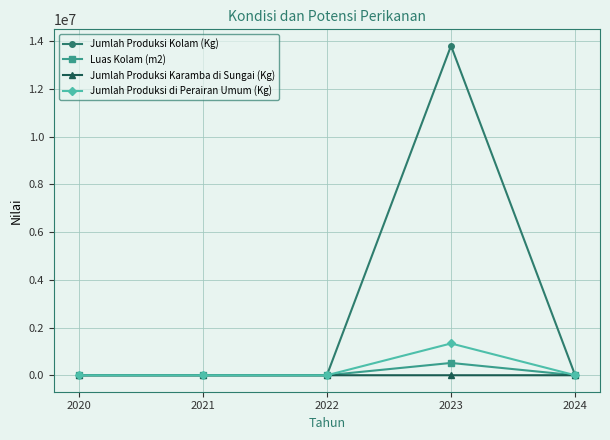

At which label does Jumlah Produksi di Perairan Umum (Kg) reach its peak?

2023